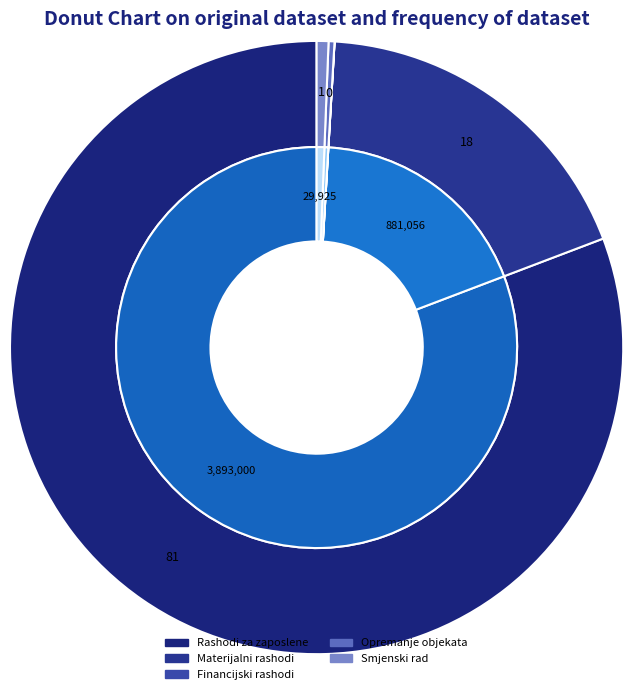

What percentage is NOT represented by Opremanje objekata?

99.7%